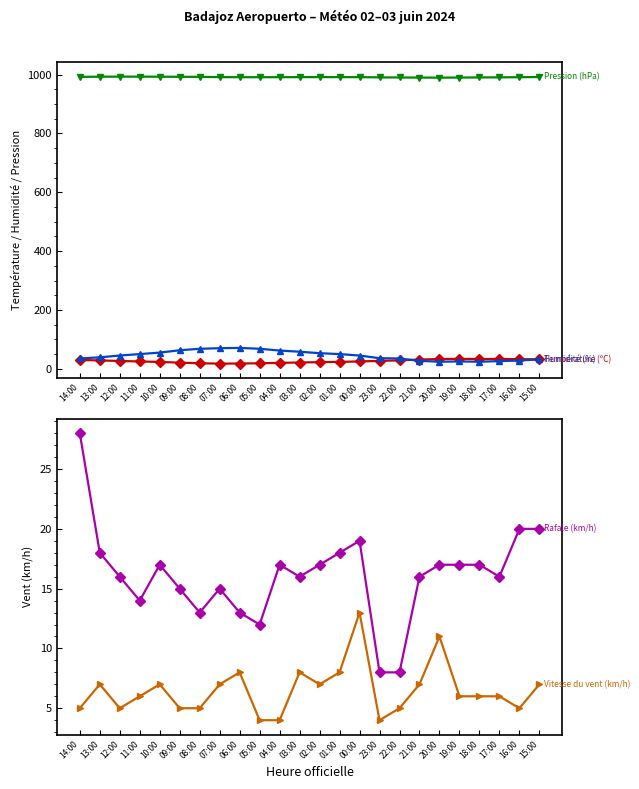

Which category has the lowest value across all series?

05:00